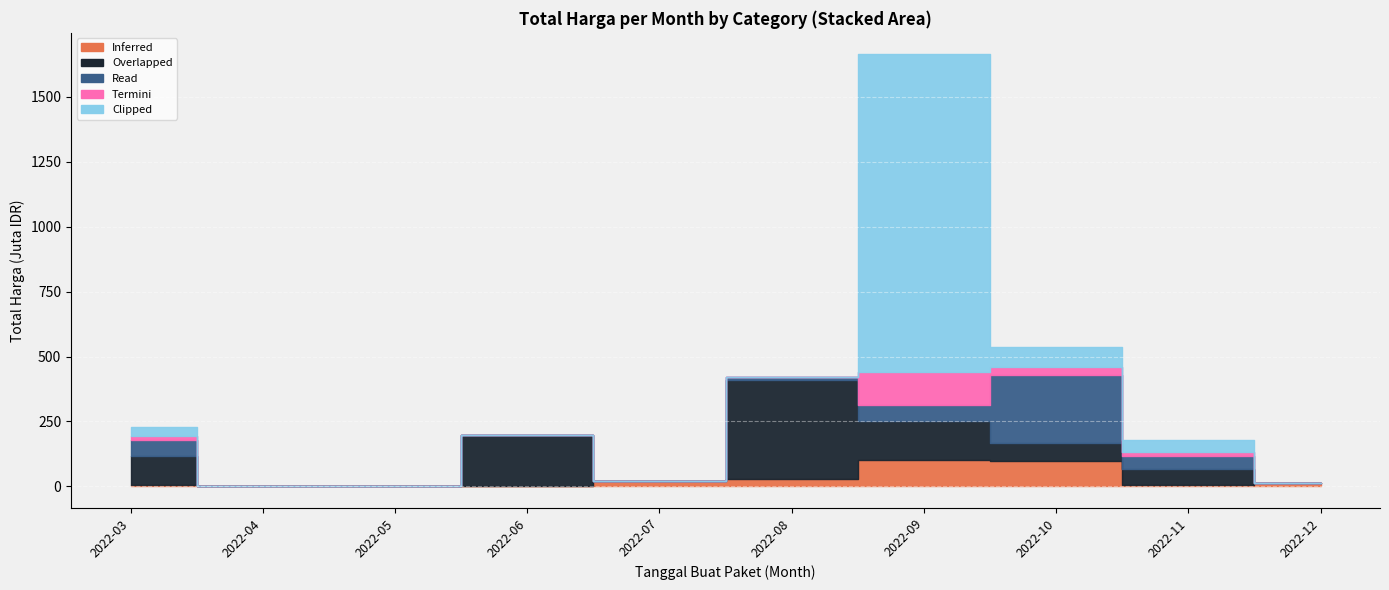

What is the difference between the maximum and minimum values in the Overlapped series?

379075000